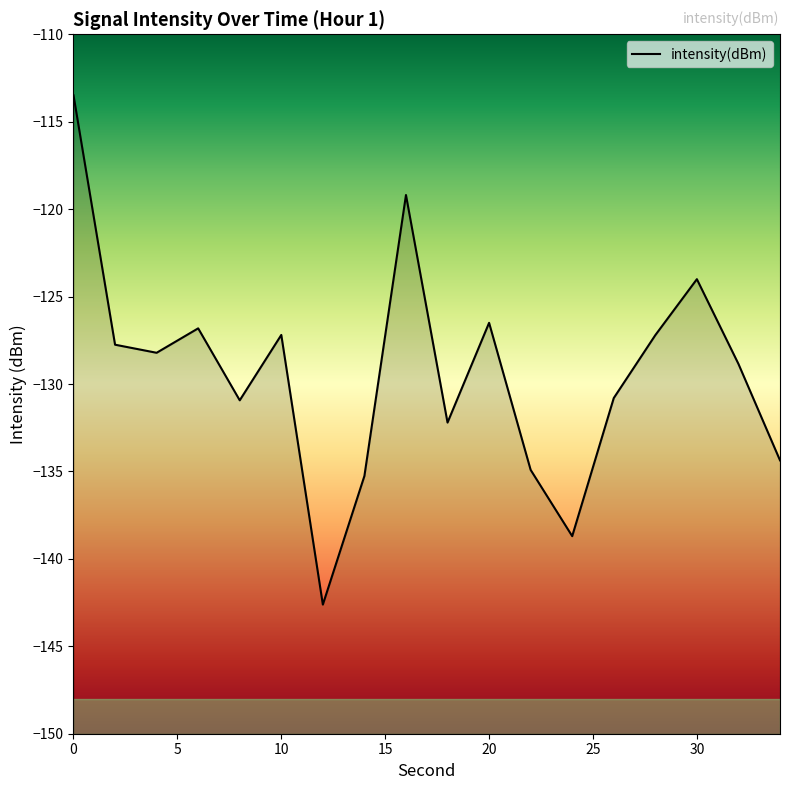

What is the sum of the values at 24 and 6?

-265.5